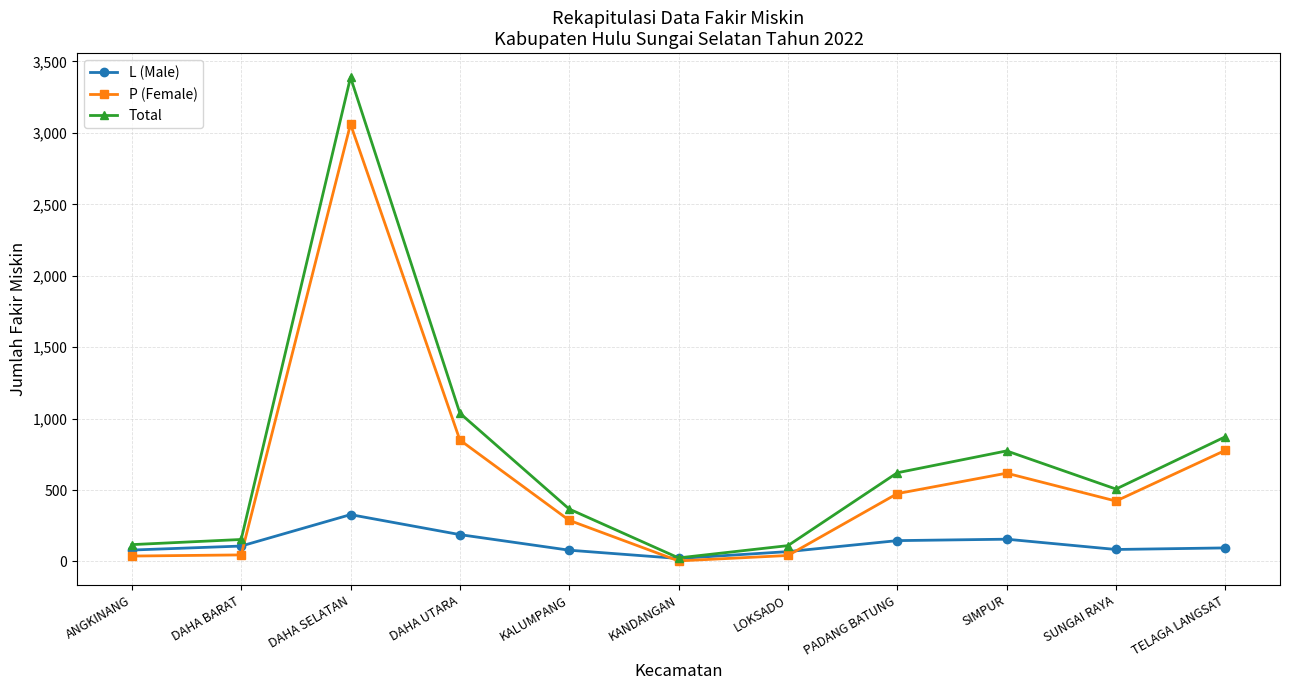

Which category has the lowest value across all series?

KANDANGAN